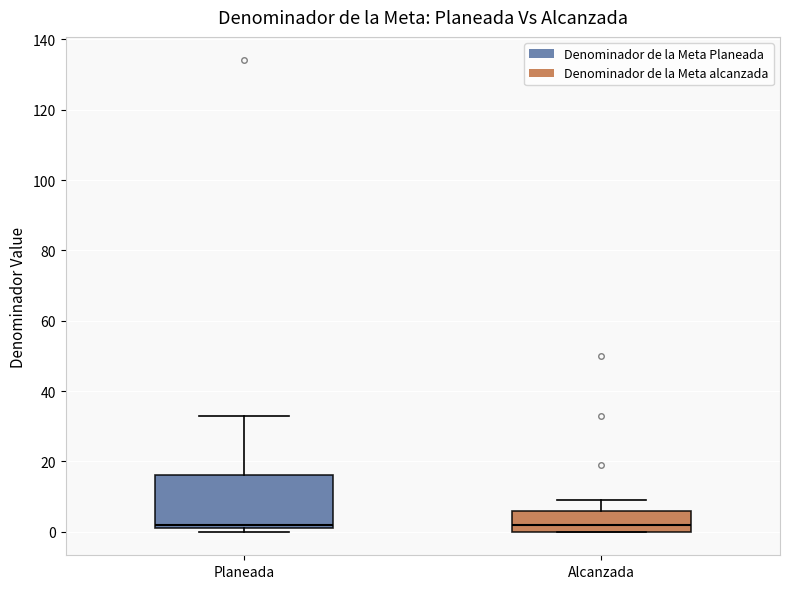

Reading left to right, transcribe this box plot: for each box, give where its median line is, the range the box spans, and where its two whiskers end, as read against the y-axis. The values are not printed on the chart, so give them approximately, as read against the axis.

Planeada: median 2 (just above the box's lower edge), box 2 to 16, whiskers 0 to 34
Alcanzada: median 2, box 0 to 6, whiskers 0 to 10